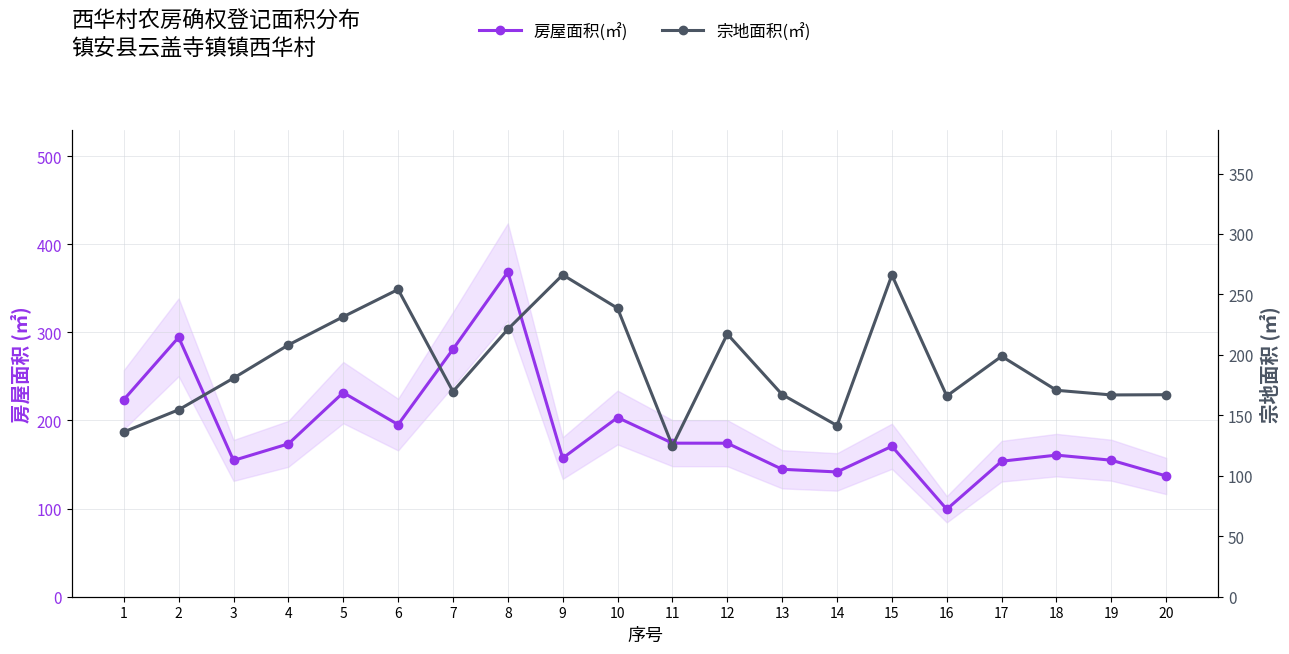

How many interior local peaks does the 宗地面积(㎡) series have?

5